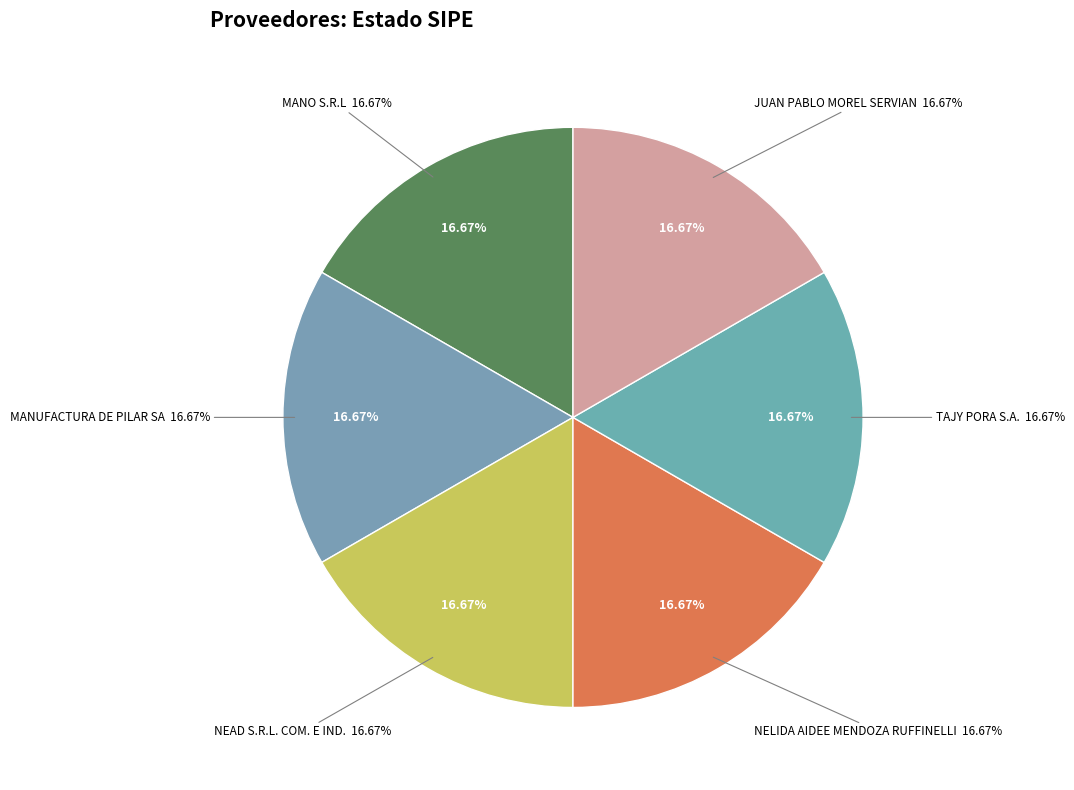

Is NEAD S.R.L. COM. E IND. the majority of the pie?

No